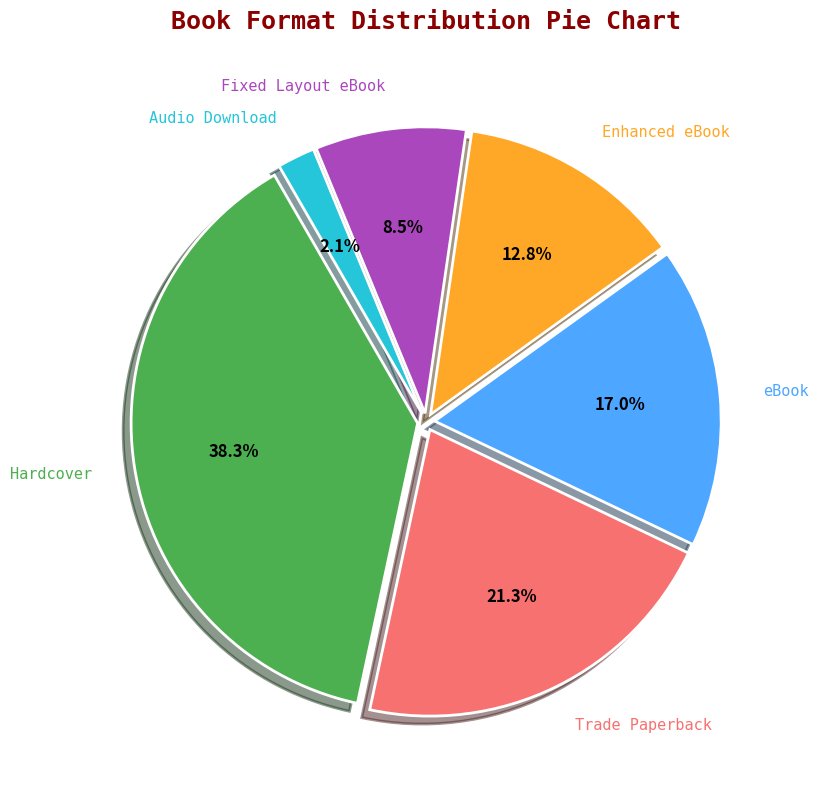

Does any single category account for the majority?

No